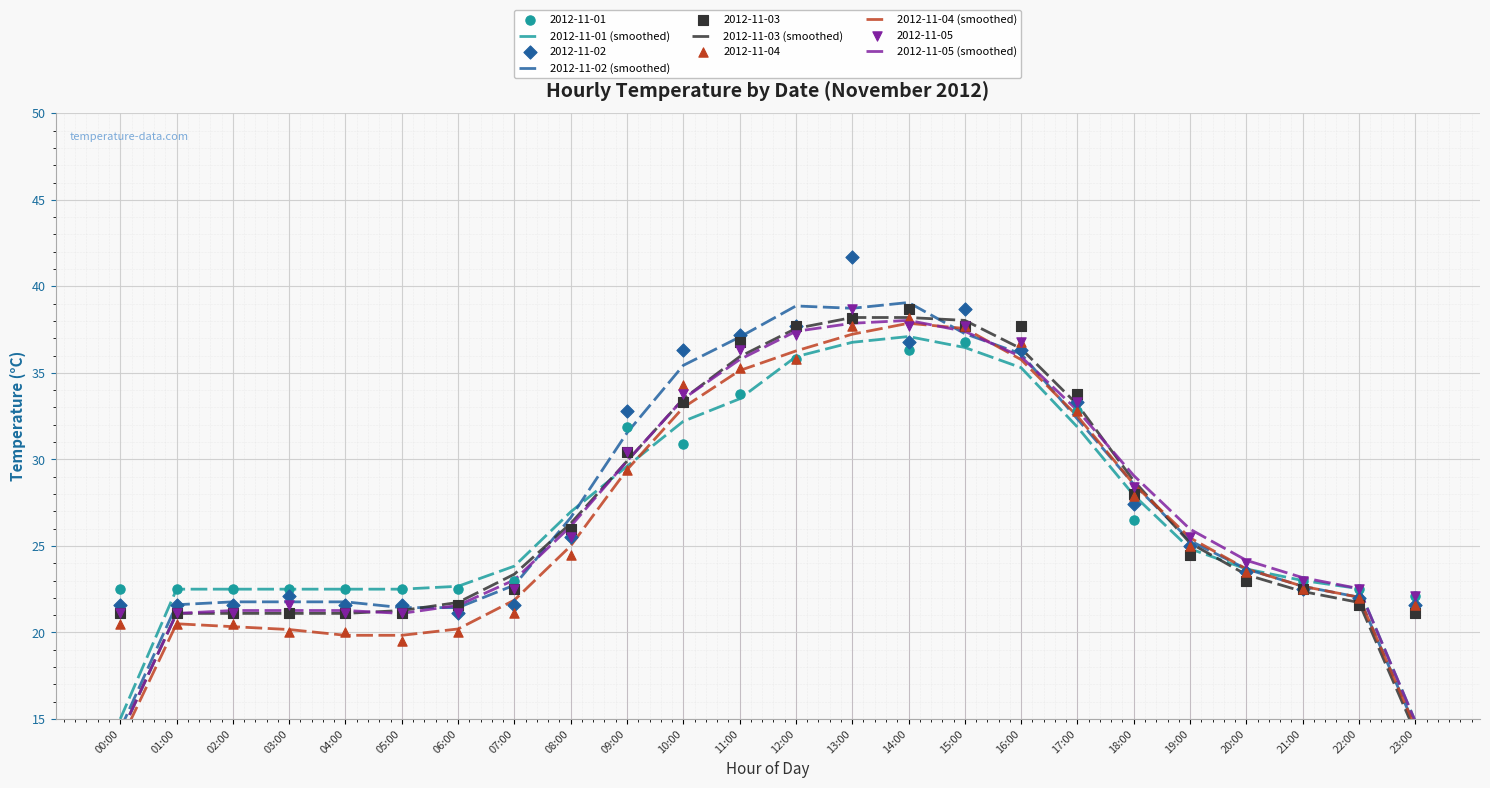

Which series reaches the minimum Y coordinate?

2012-11-04 (smoothed)